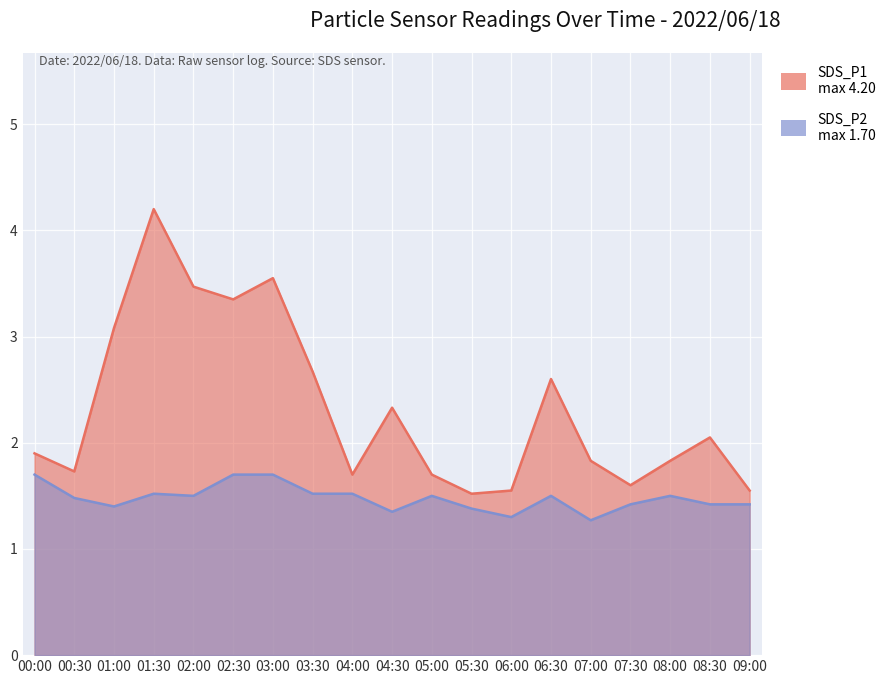

Which series has the widest spread of values?

SDS_P1